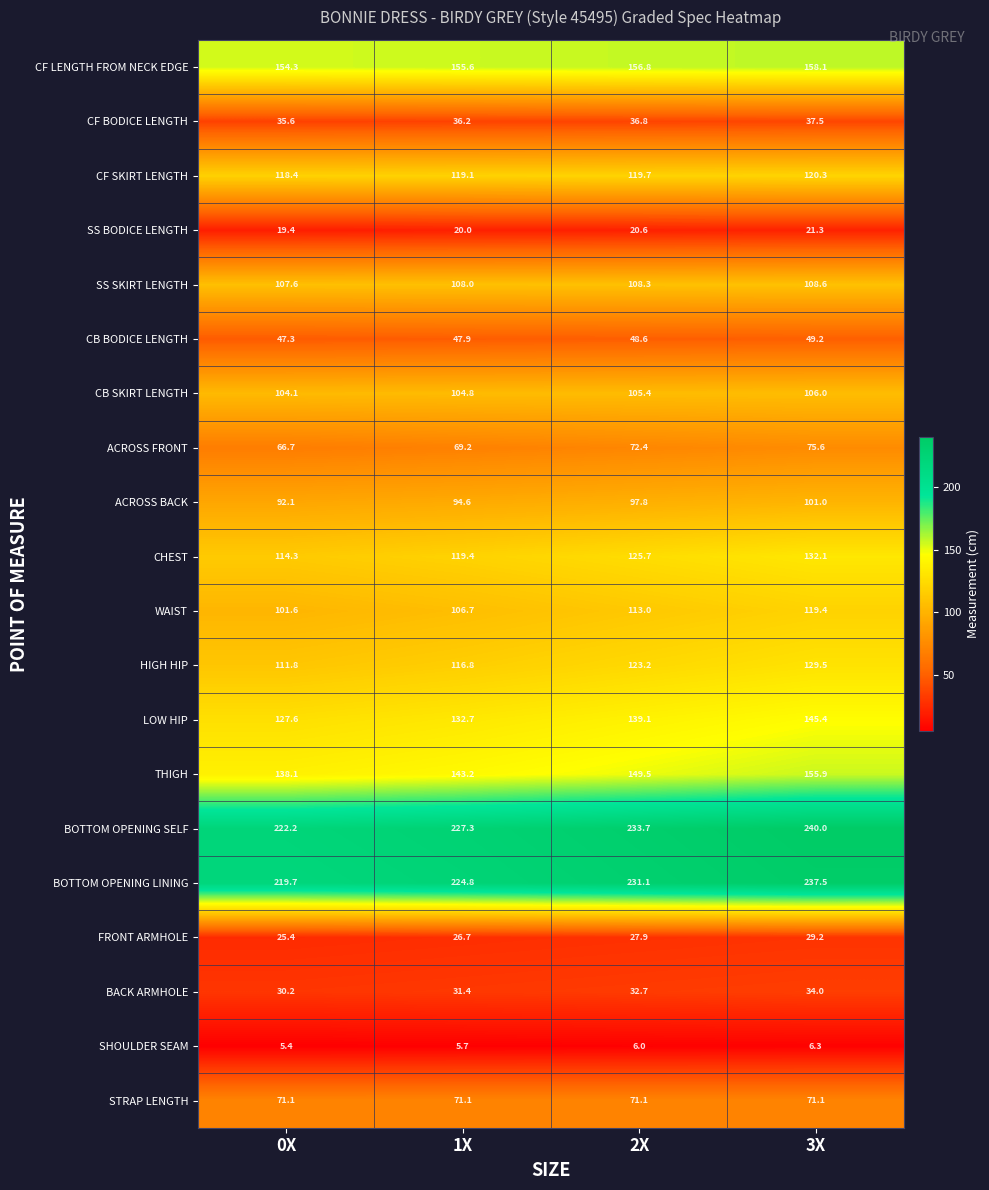

What is the total value across all series at 0X?

1912.9